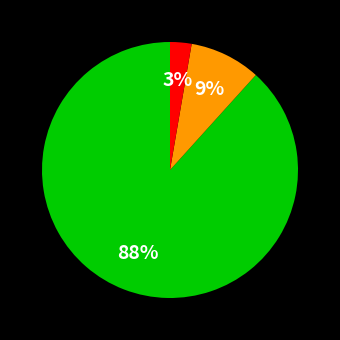

Is there a majority slice in this chart?

Yes